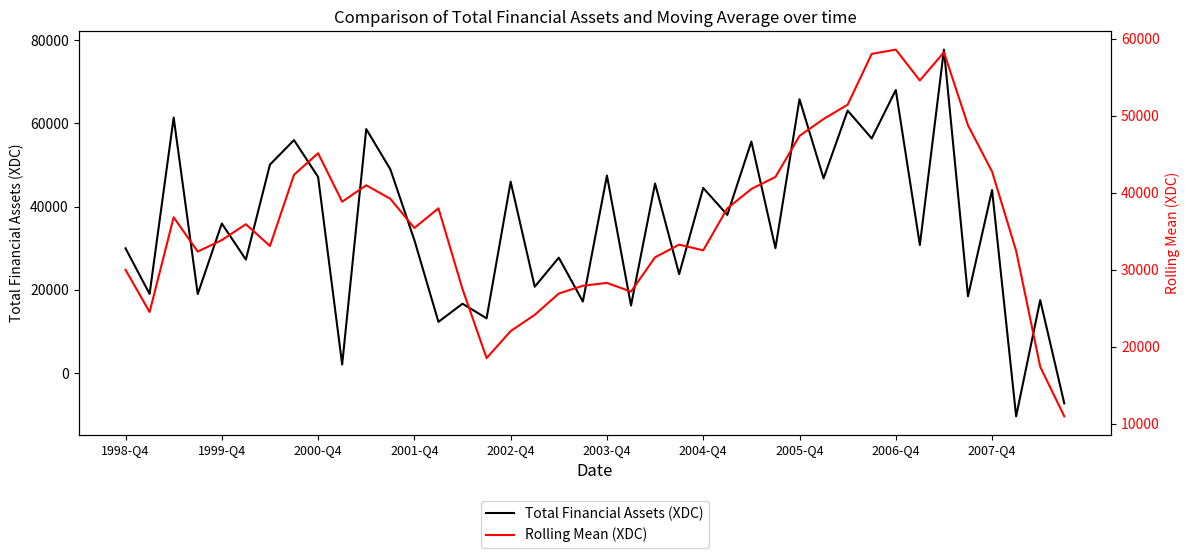

What is the total value across all series at 10?

99582.0